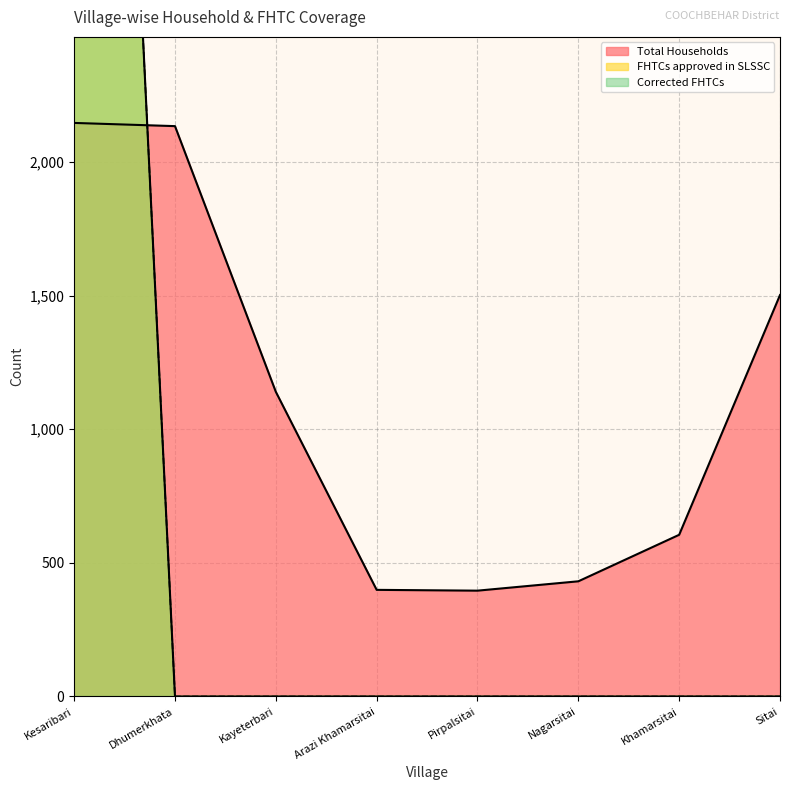

List the labels in order of Corrected FHTCs value, smallest first.

Dhumerkhata, Kayeterbari, Arazi Khamarsitai, Pirpalsitai, Nagarsitai, Khamarsitai, Sitai, Kesaribari